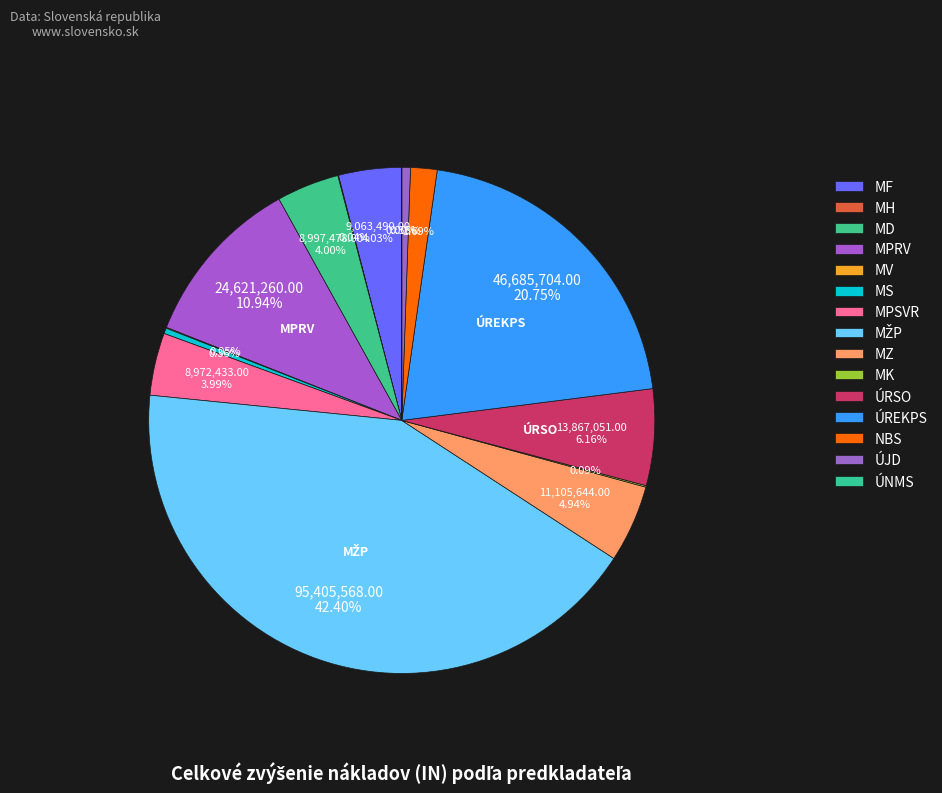

Is there any slice that represents more than half of the pie?

No